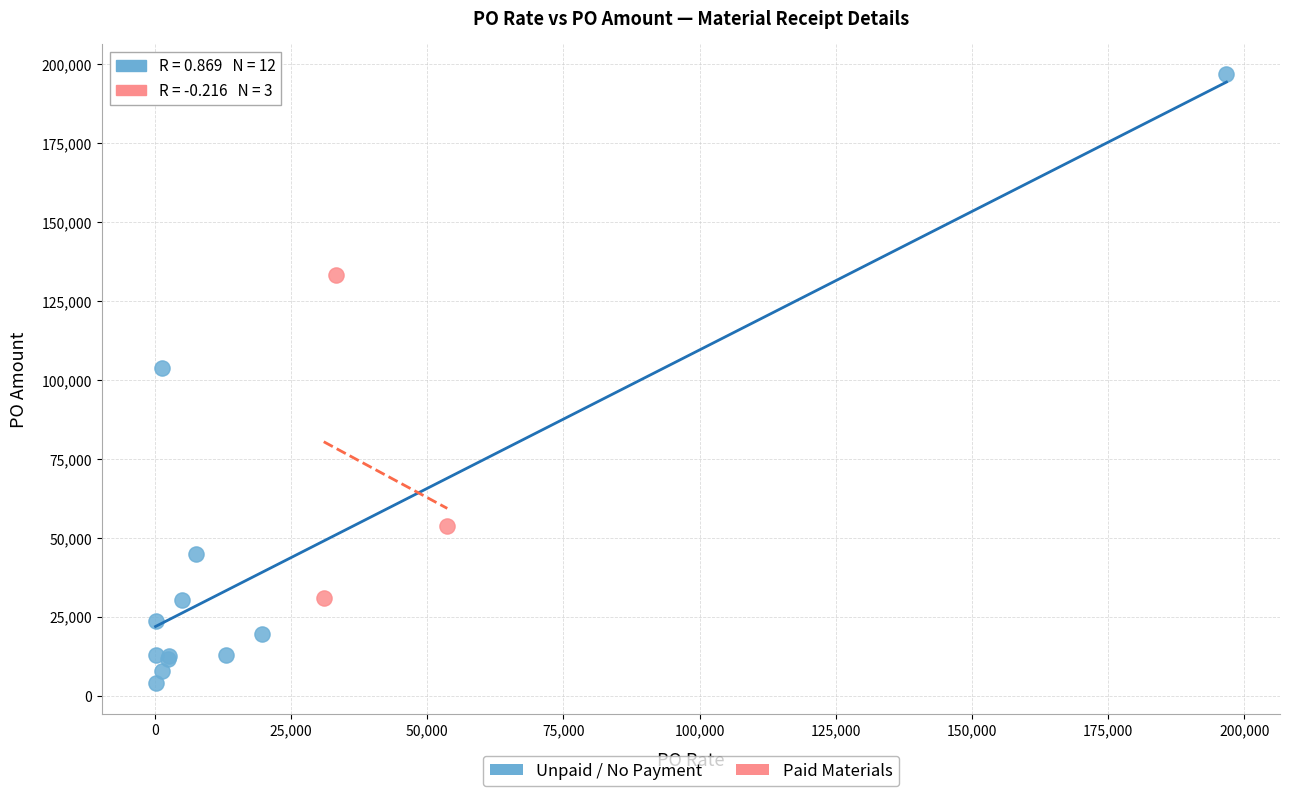

Which series has the largest Y range (max minus min)?

Unpaid / No Payment